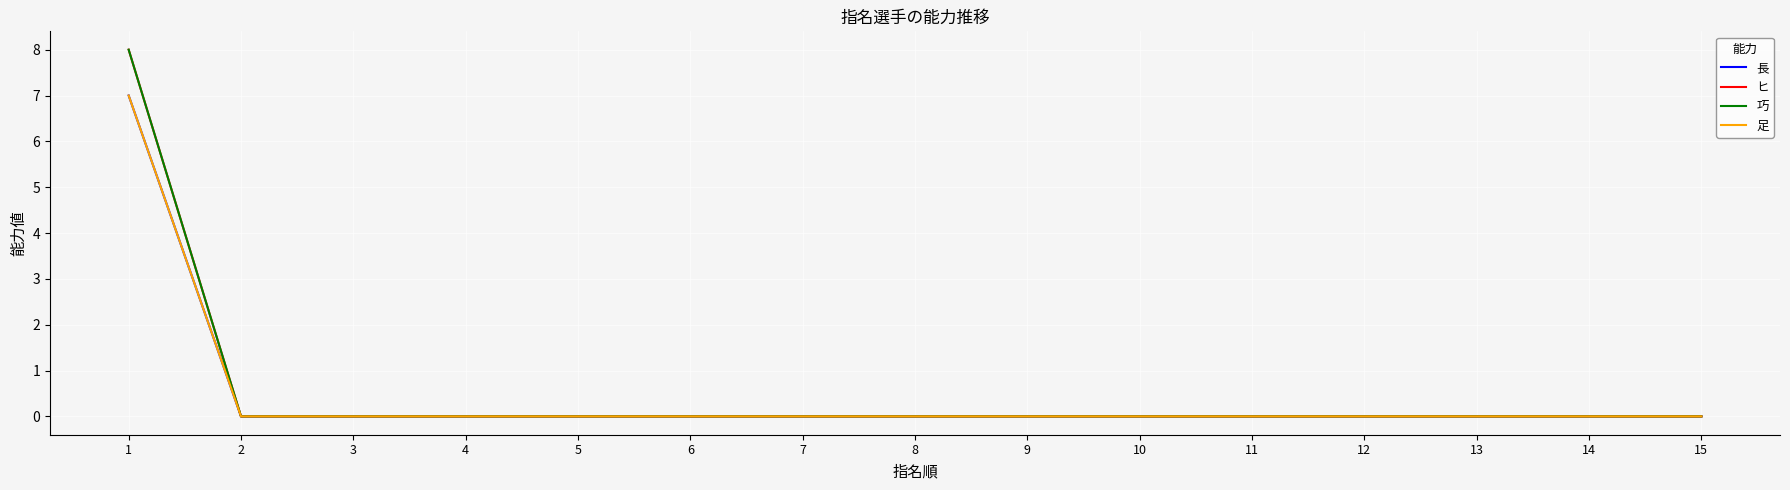

List the series in order of their peak value, lowest first.

長, 足, ヒ, 巧